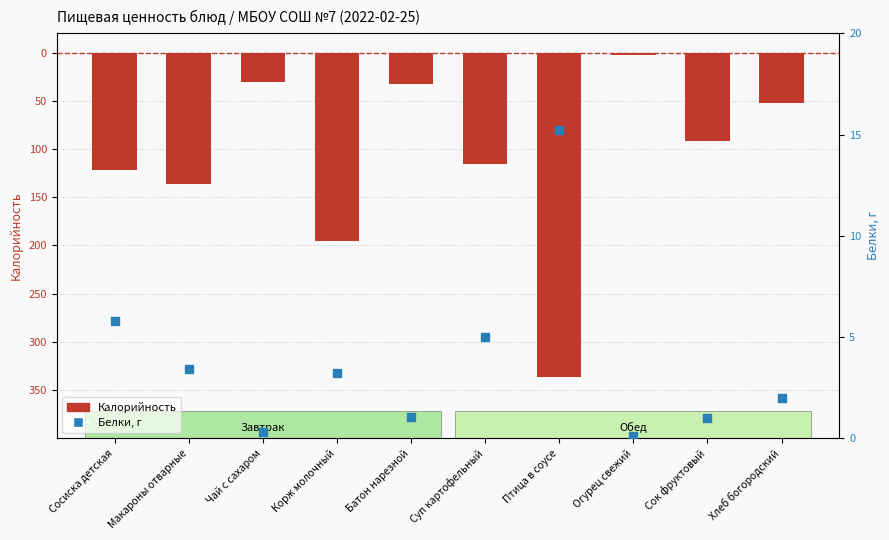

Which series has the largest total across all categories?

Белки, г